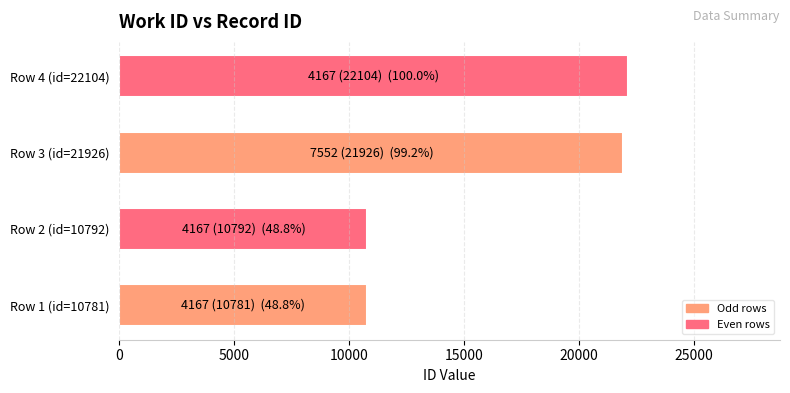

What is the smallest value displayed?

10781